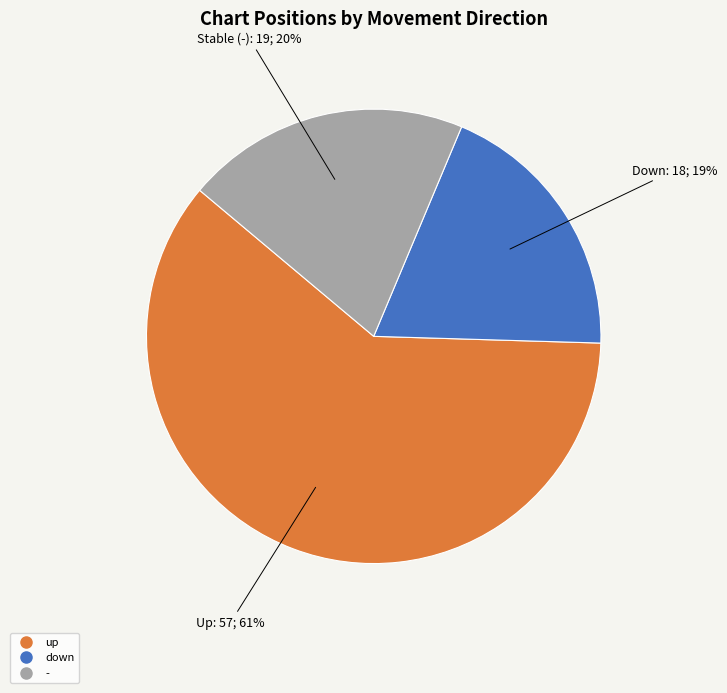

To the nearest percent, what portion does down represent?

19%